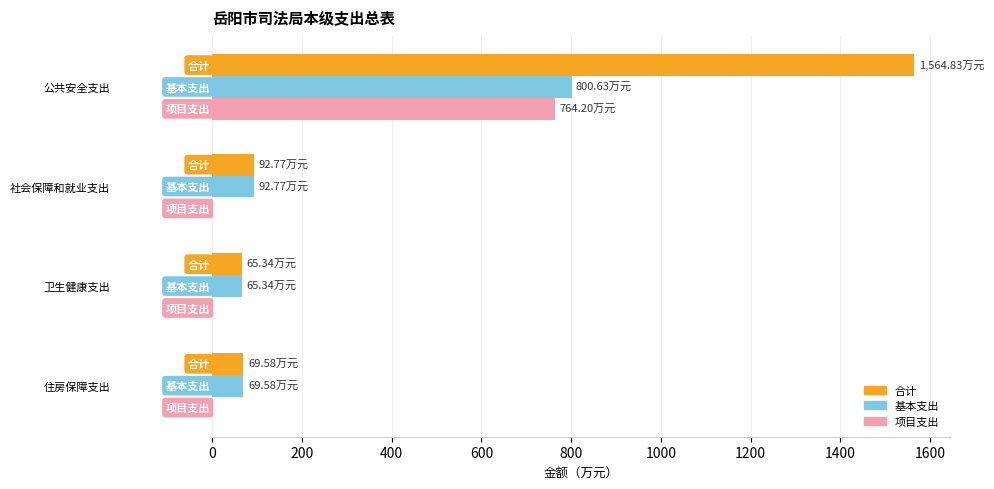

How many data points in 合计 are above 92?

2